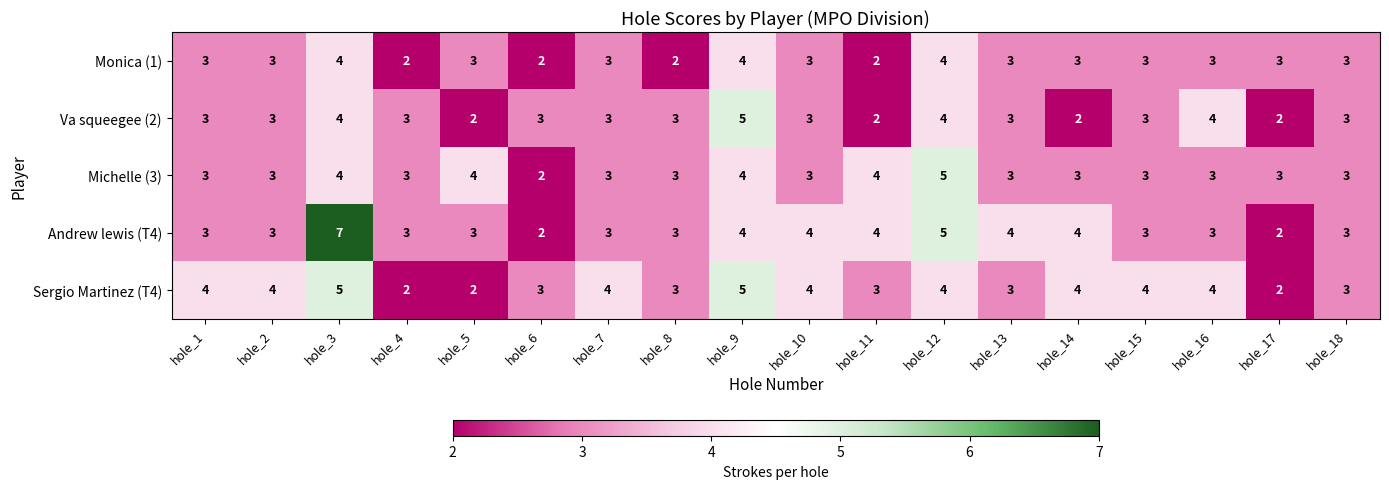

Read the Monica (1) value at hole_5.

3